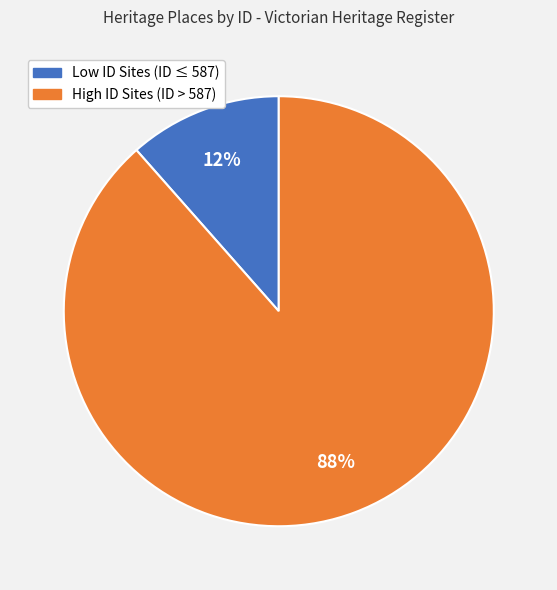

To the nearest percent, what is the average slice percentage?

50%